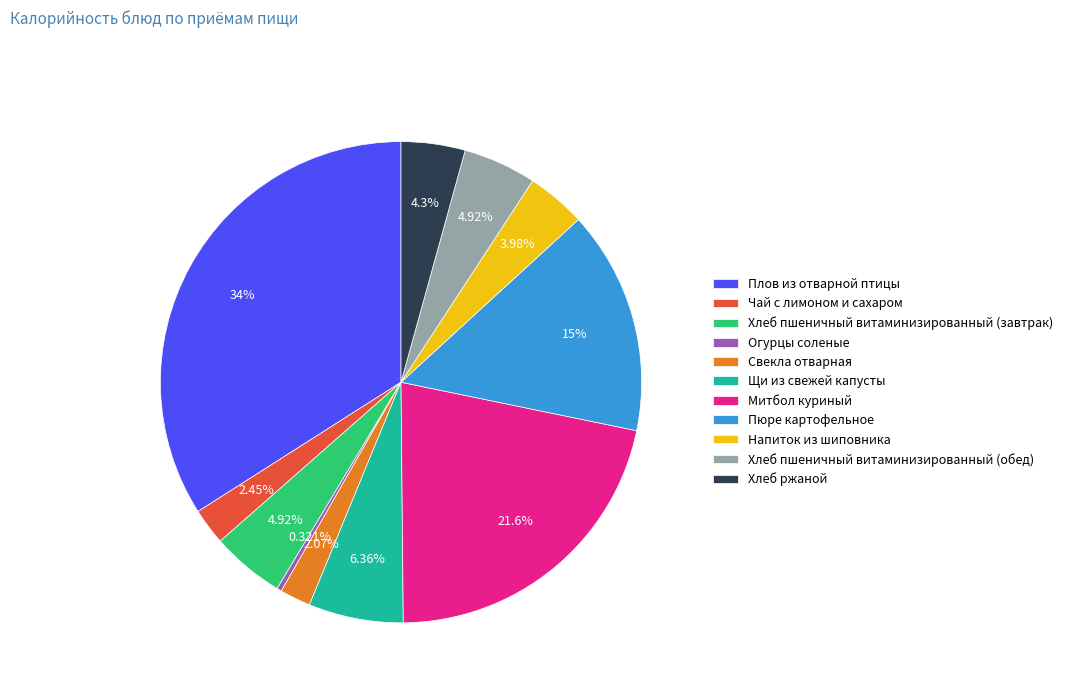

Between Хлеб пшеничный витаминизированный (завтрак) and Свекла отварная, which is larger?

Хлеб пшеничный витаминизированный (завтрак)